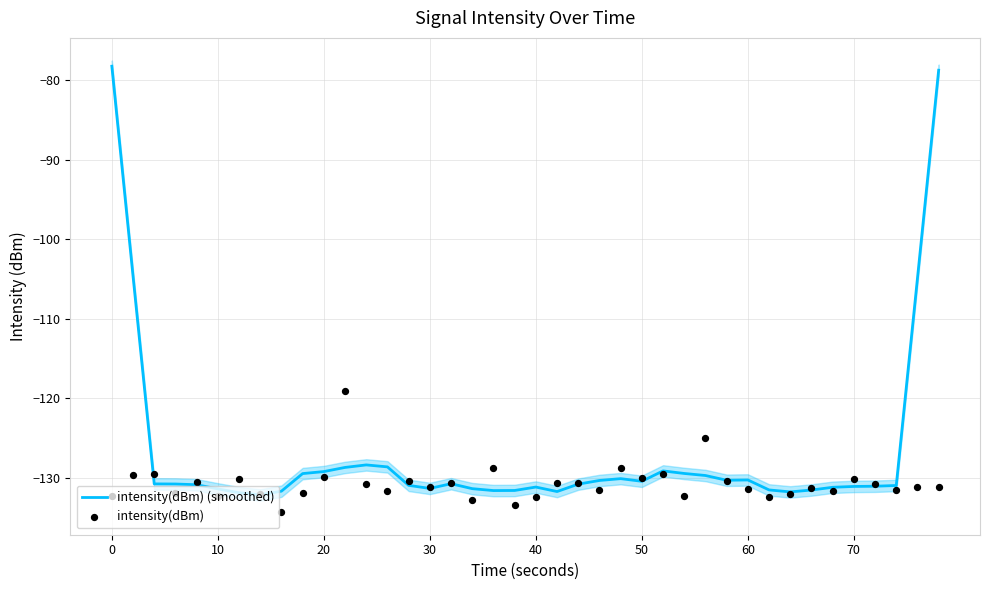

At how many categories does at least one series exceed -83?

2